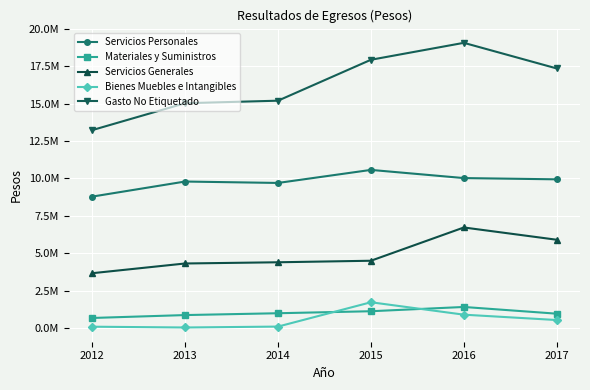

True or false: Materiales y Suministros has a value of 1413300.4 at 2016.

True